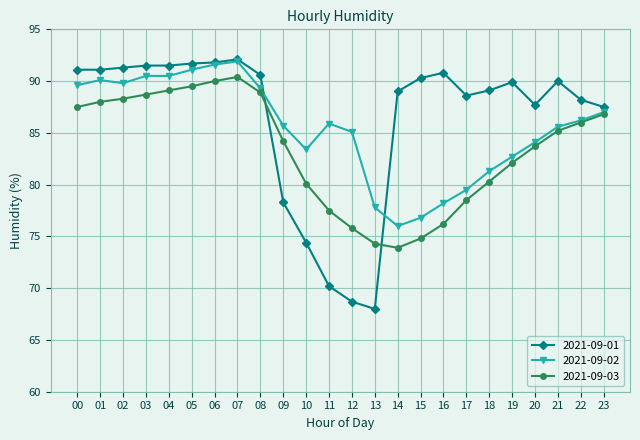

At how many categories does at least one series exceed 83?

23